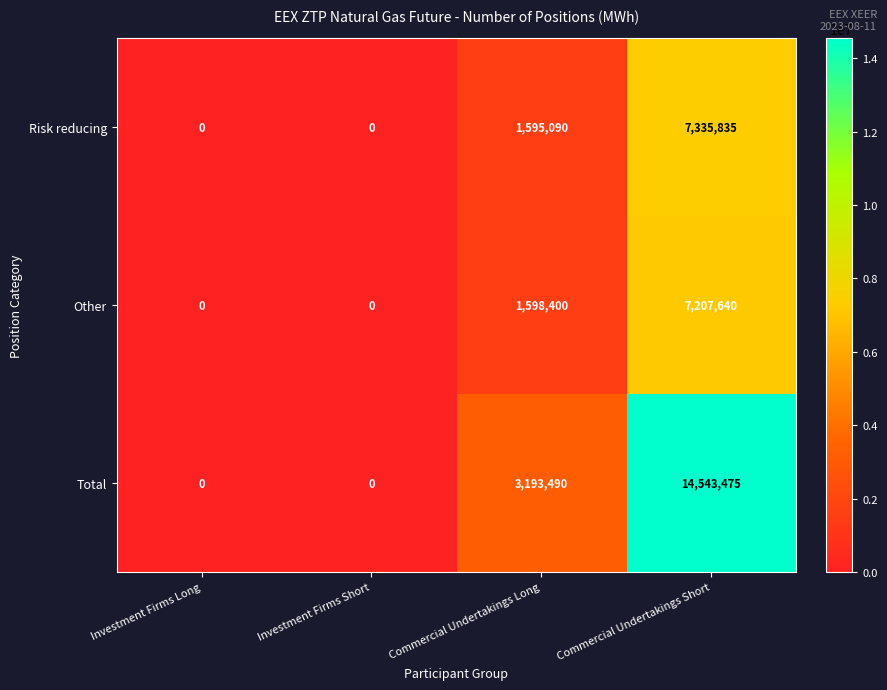

How many Other values are between 0 and 7207640?

4